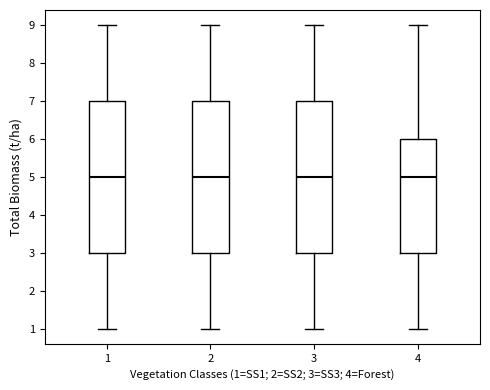

Reading left to right, read every box against the y-axis: the position of its median line, the range the box covers, and the ends of its whiskers. The values are not printed on the chart, so give them approximately, as read against the axis.

1: median 5, box 3 to 7, whiskers 1 to 9
2: median 5, box 3 to 7, whiskers 1 to 9
3: median 5, box 3 to 7, whiskers 1 to 9
4: median 5, box 3 to 6, whiskers 1 to 9